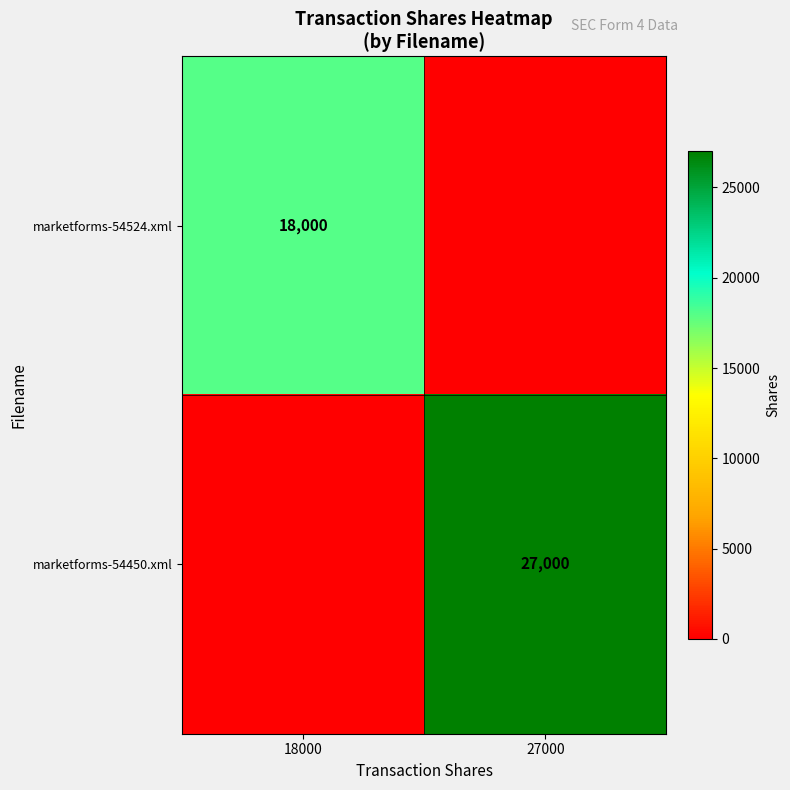

The marketforms-54450.xml series shows 44343 at 27000. True or false?

False